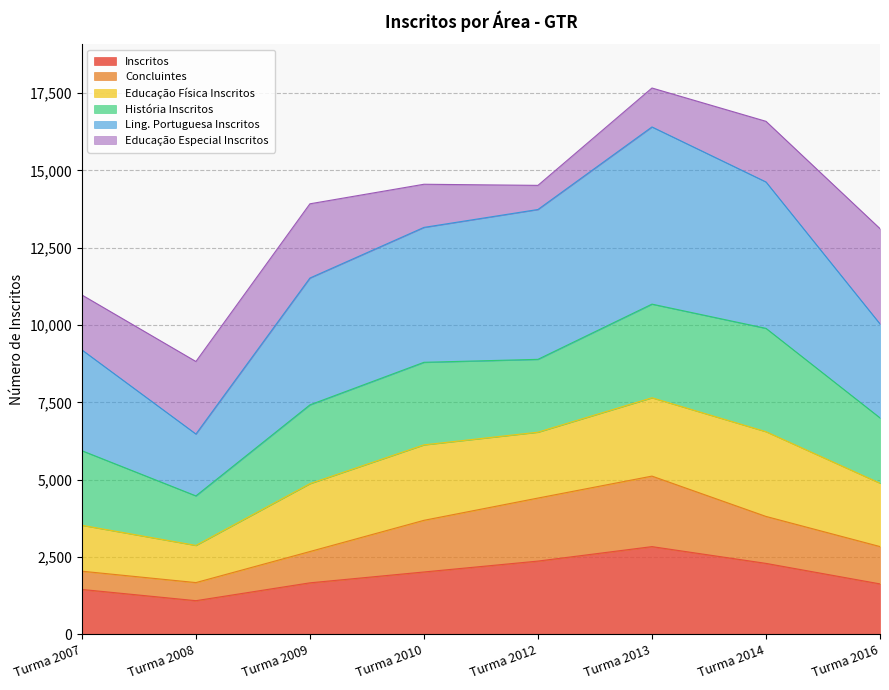

What is the lowest value of the Inscritos series?

1091